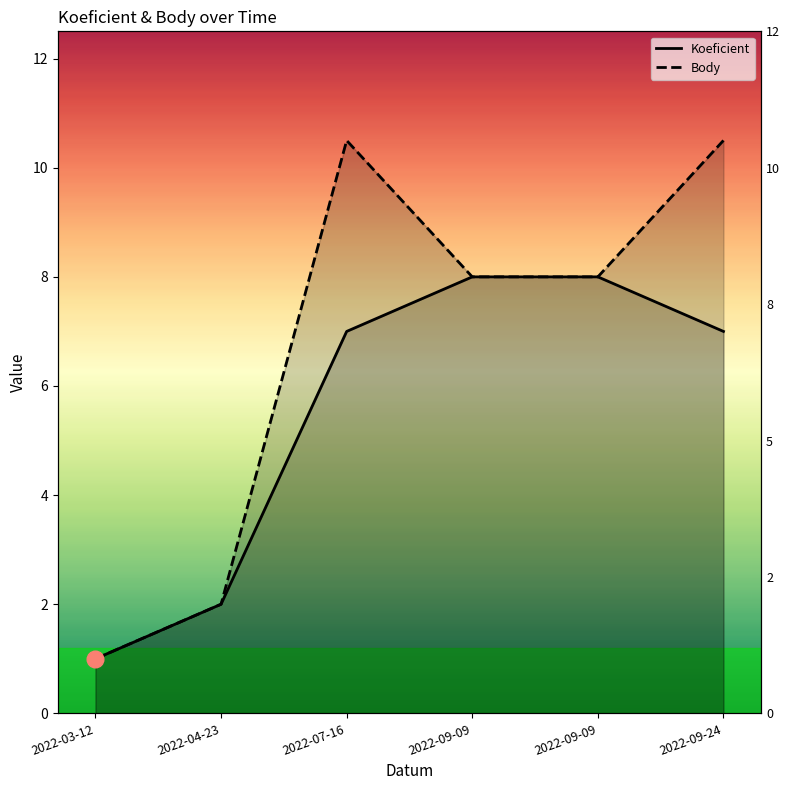

What is the total value across all series at 2022-04-23?

4.0